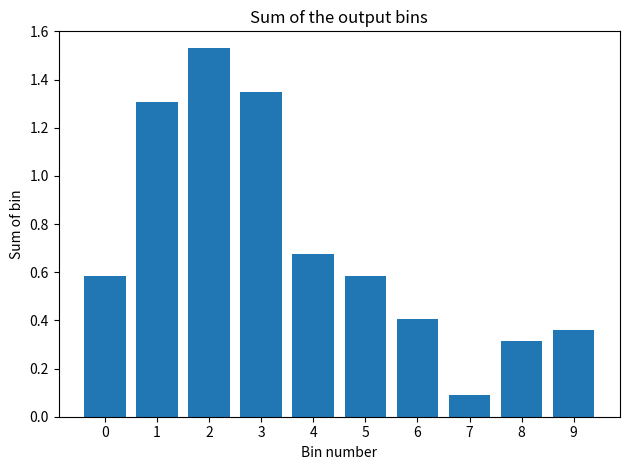

Where is the data nearest to the value 0?

7